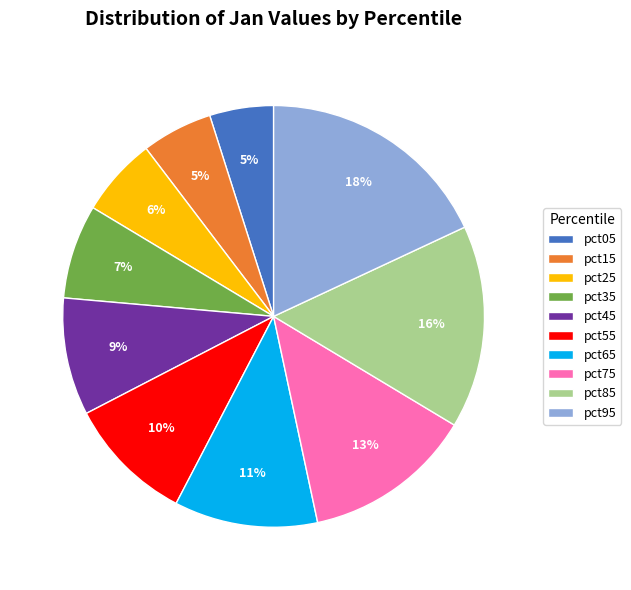

Combined, do pct05 and pct35 account for over 50%?

No